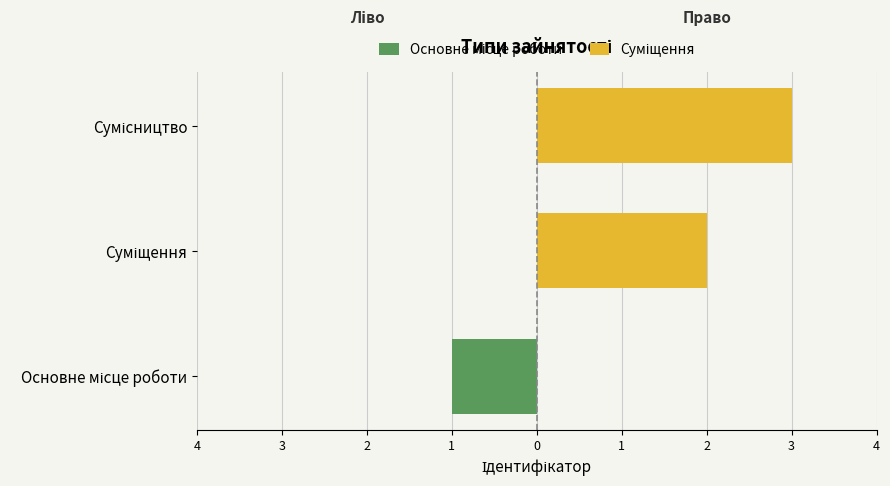

What is the difference between the maximum and second lowest values?

1